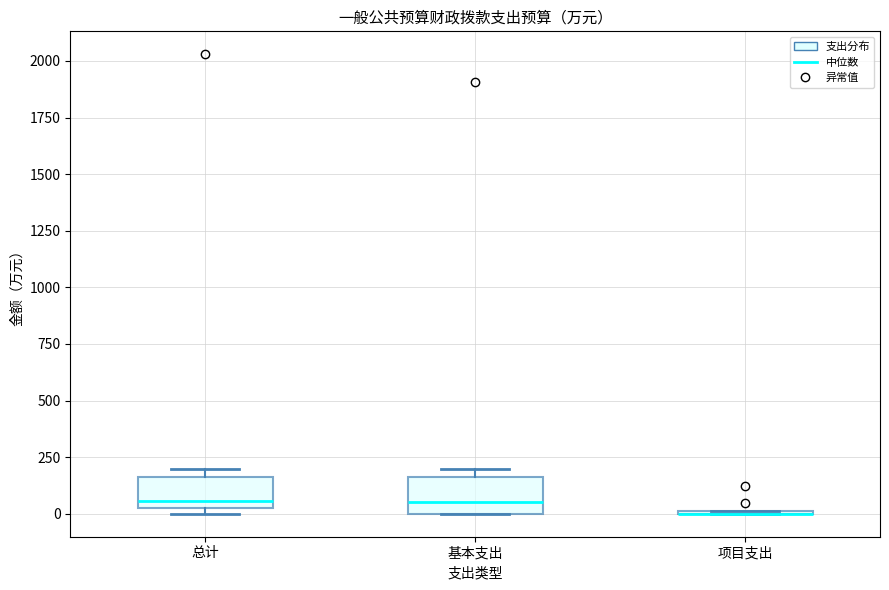

Reading left to right, transcribe this box plot: for each box, give where its median line is, the range the box spans, and where its two whiskers end, as read against the y-axis. The values are not printed on the chart, so give them approximately, as read against the axis.

总计: median 50 (just above the box's lower edge), box 50 to 150, whiskers 0 to 200
基本支出: median 50, box 0 to 150, whiskers 0 to 200
项目支出: box collapsed to a line at 0, whiskers 0 to 0